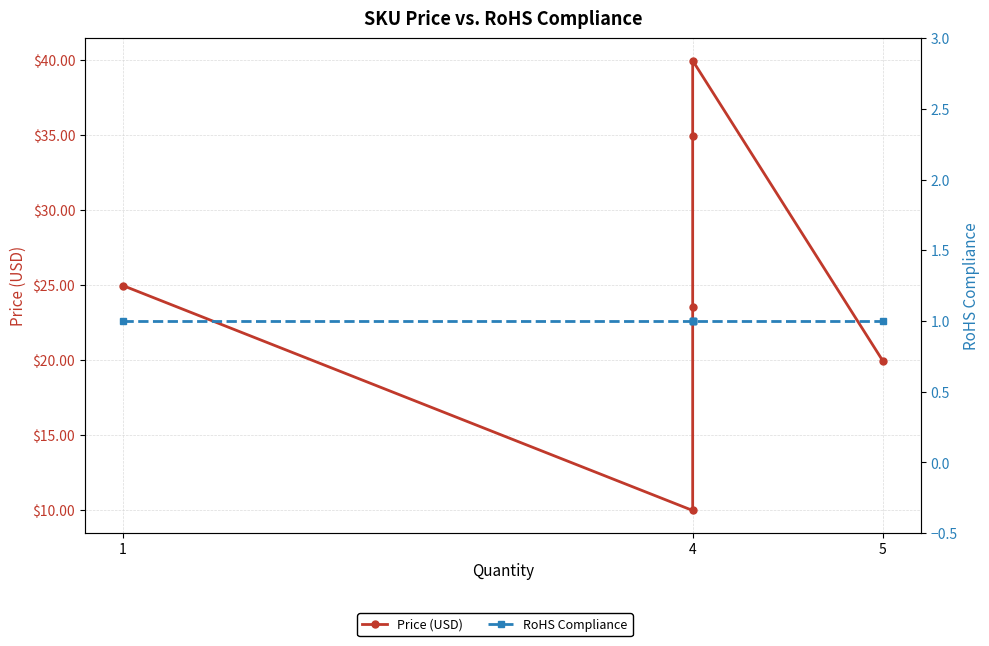

Is the value of RoHS Compliance at 4 greater than the value of Price (USD) at 4?

No